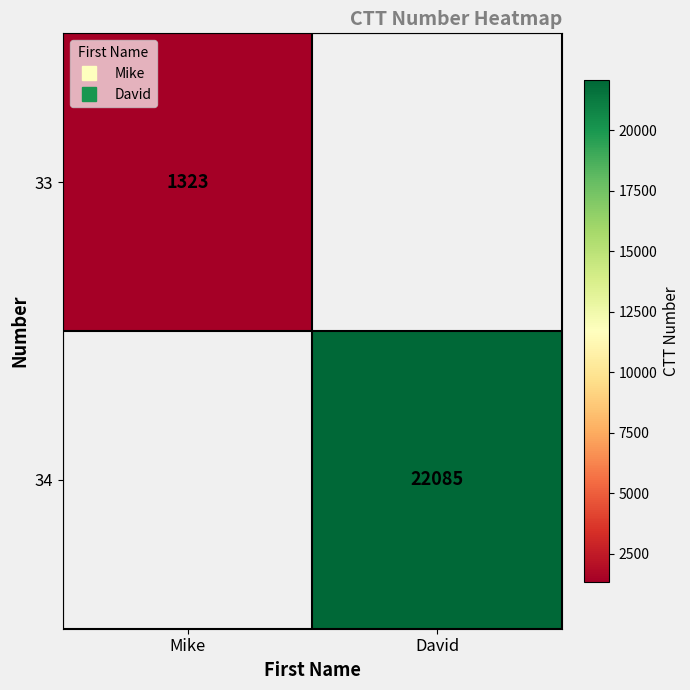

The value of 33 at Mike is 1323.0. True or false?

True